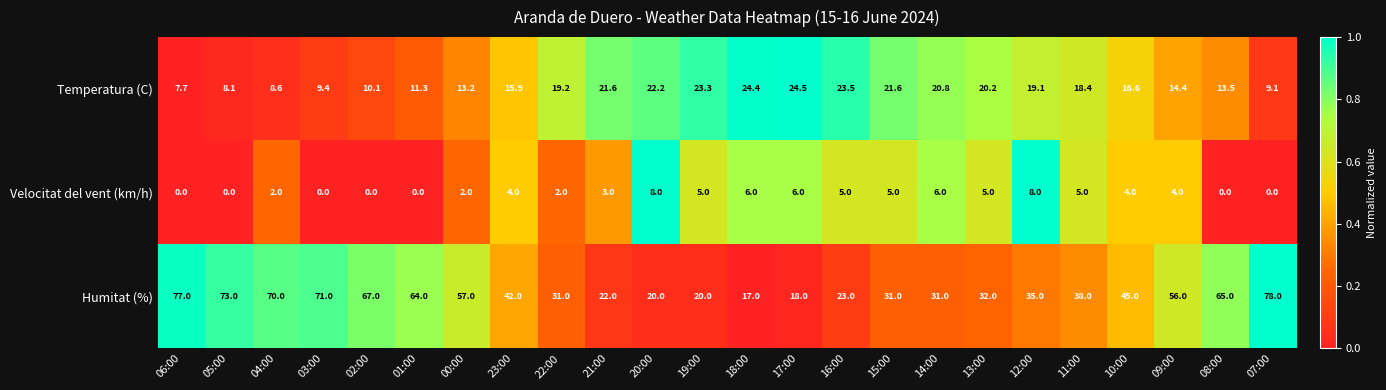

Between 17:00 and 14:00, which series saw the biggest shift?

Humitat (%)